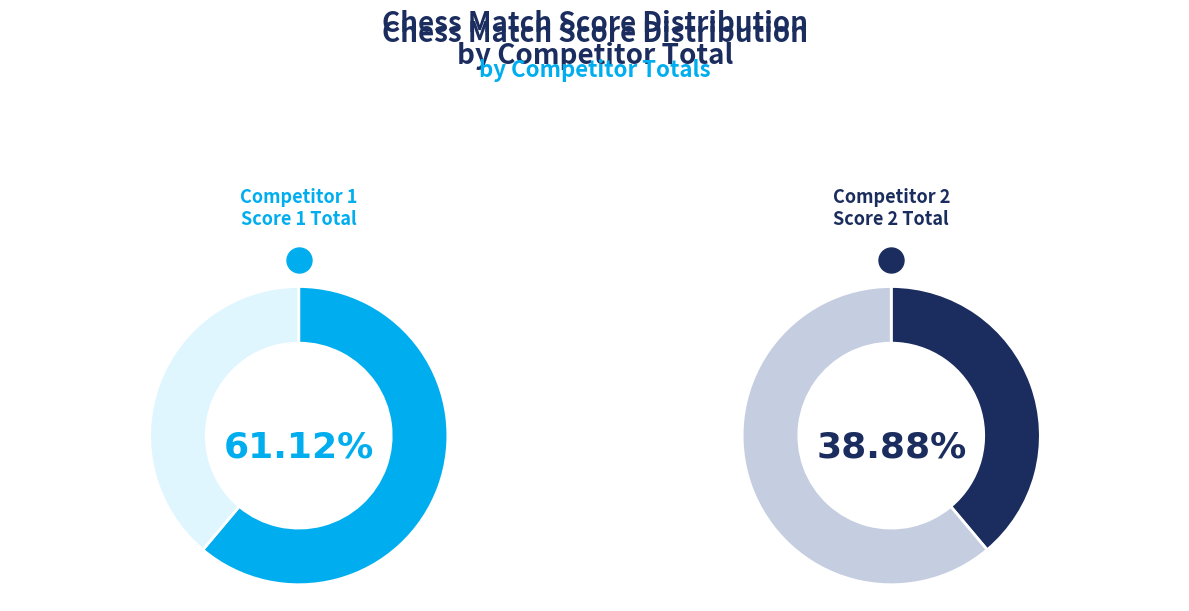

Which series has the largest range (max minus min)?

Competitor 1 wins